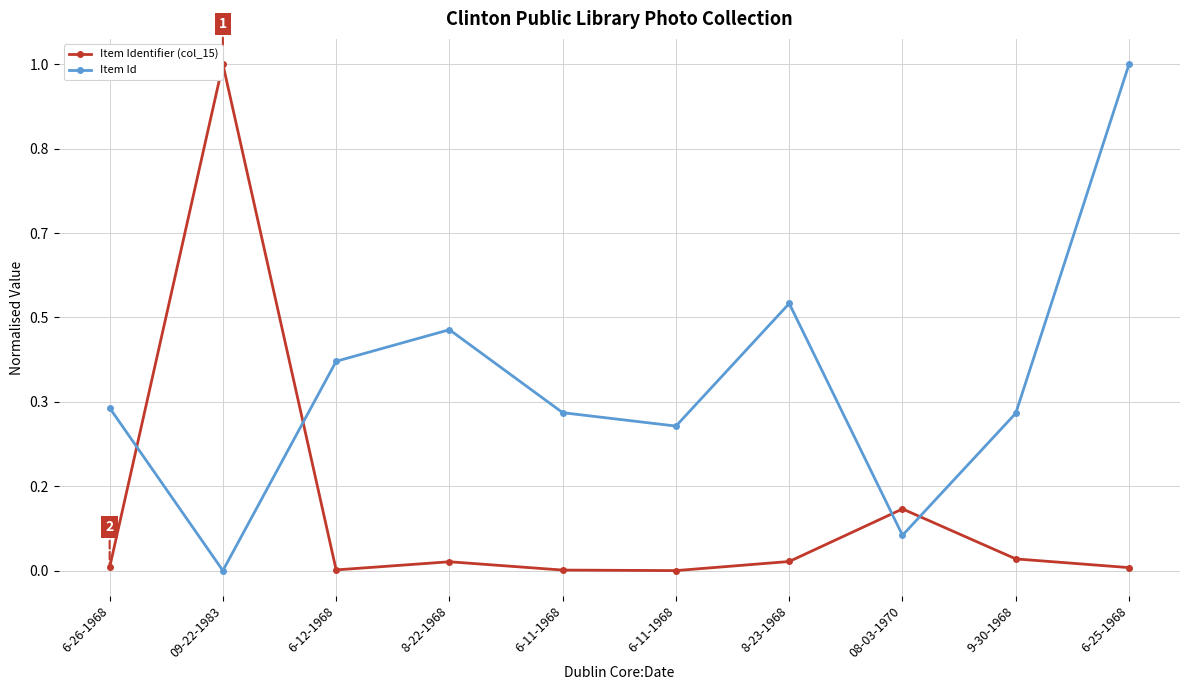

Rank the series at 6-11-1968 from lowest to highest value.

Item Identifier (col_15), Item Id